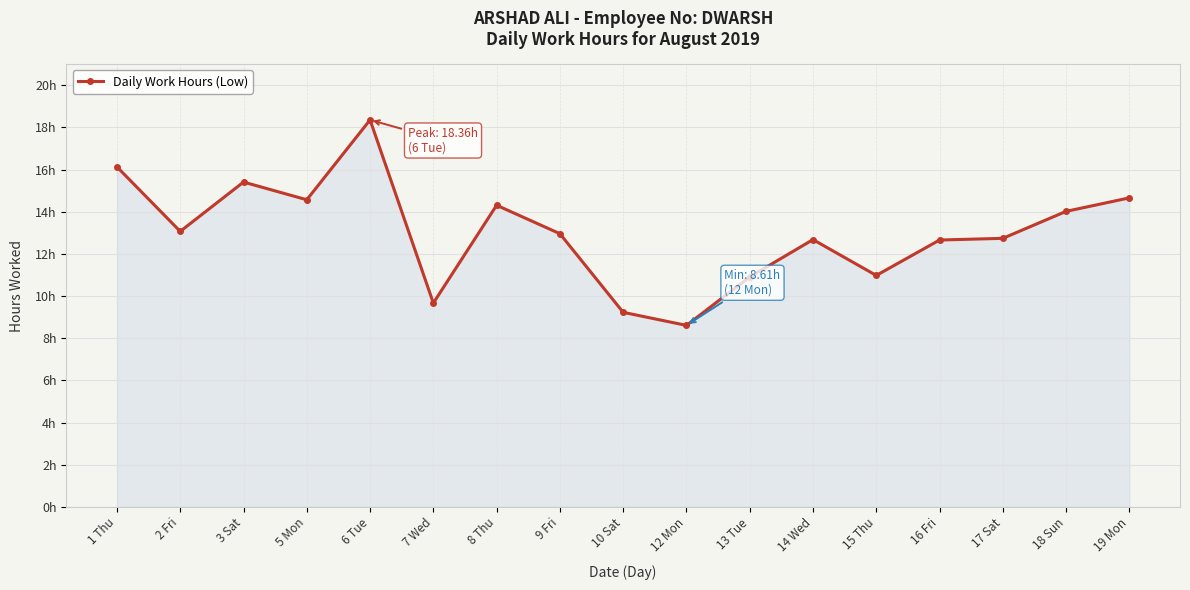

Where does the data first go above 12?

1 Thu